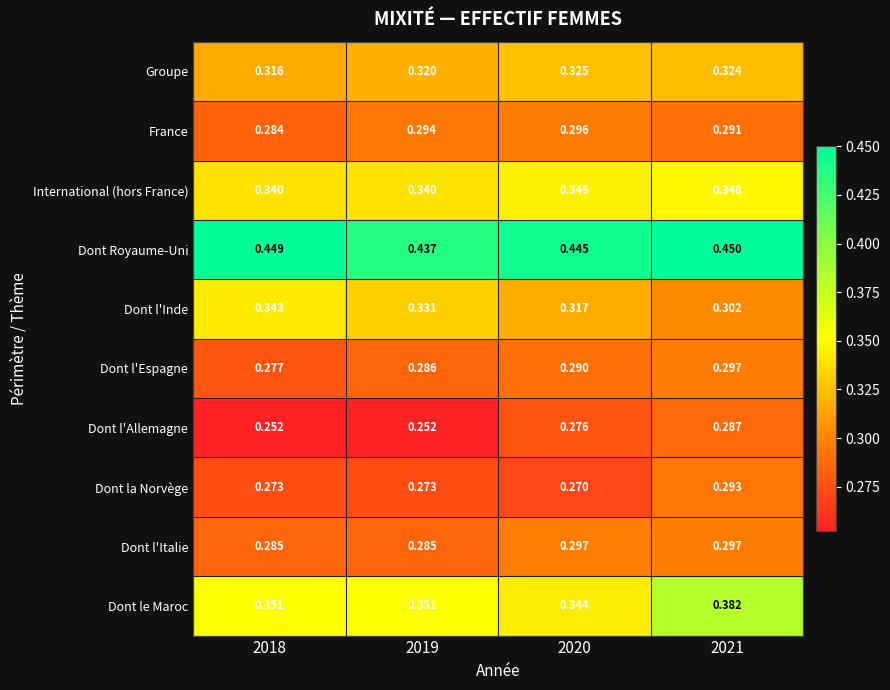

Between 2020 and 2021, which series saw the biggest shift?

Dont le Maroc